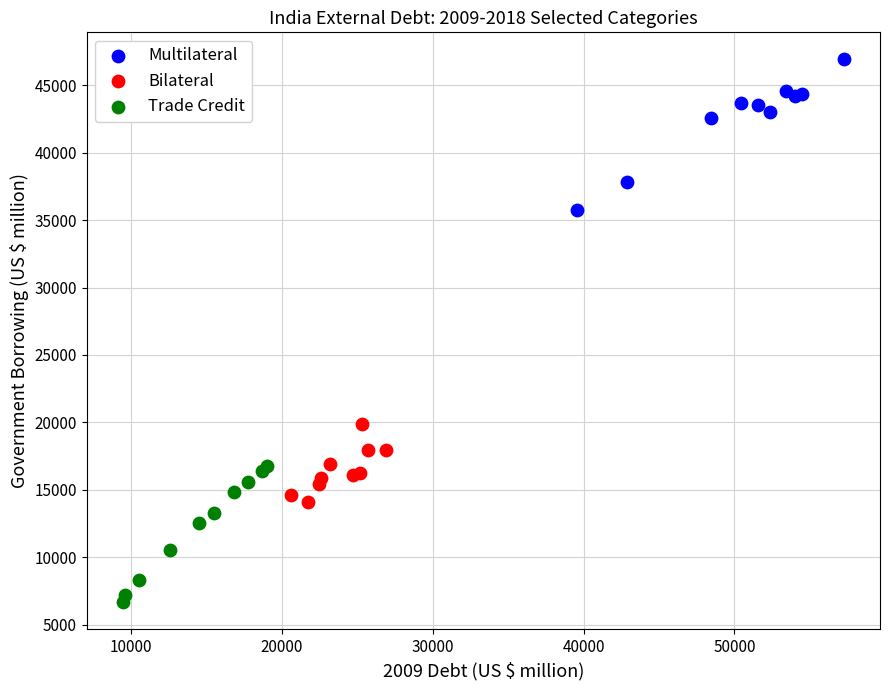

Which series reaches the minimum Y coordinate?

Trade Credit